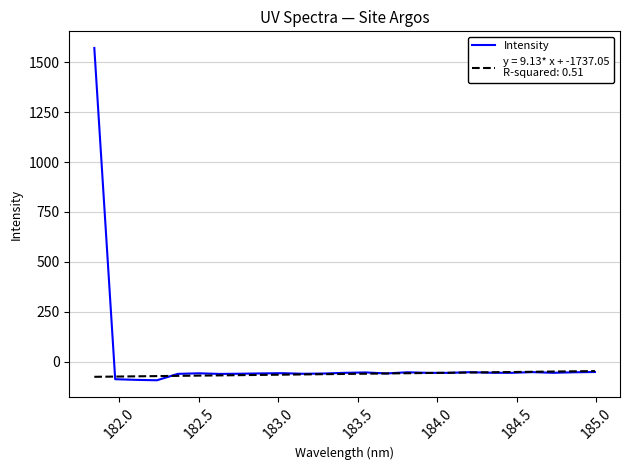

What is the minimum value shown in the chart?

-94.1